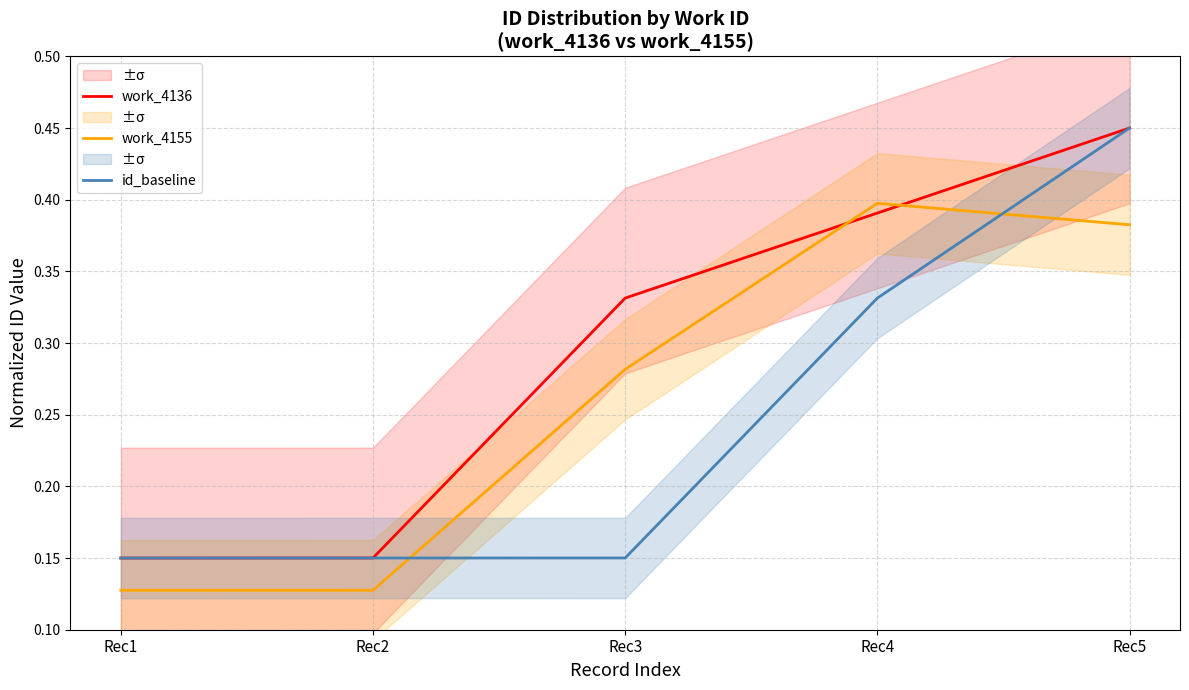

What is the minimum value shown in the chart?

0.1